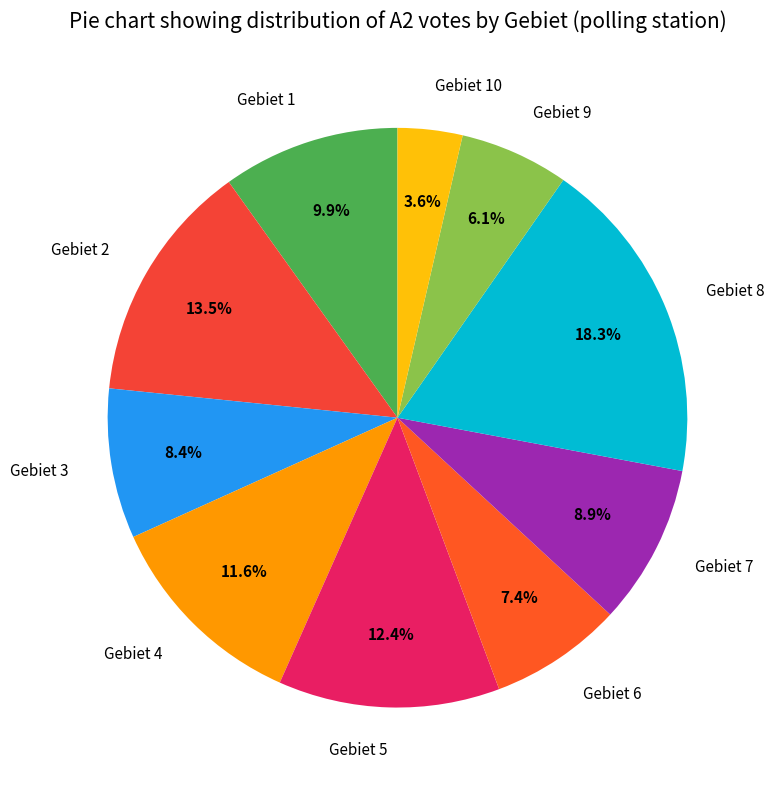

Is the sum of Gebiet 7 and Gebiet 9 greater than half?

No